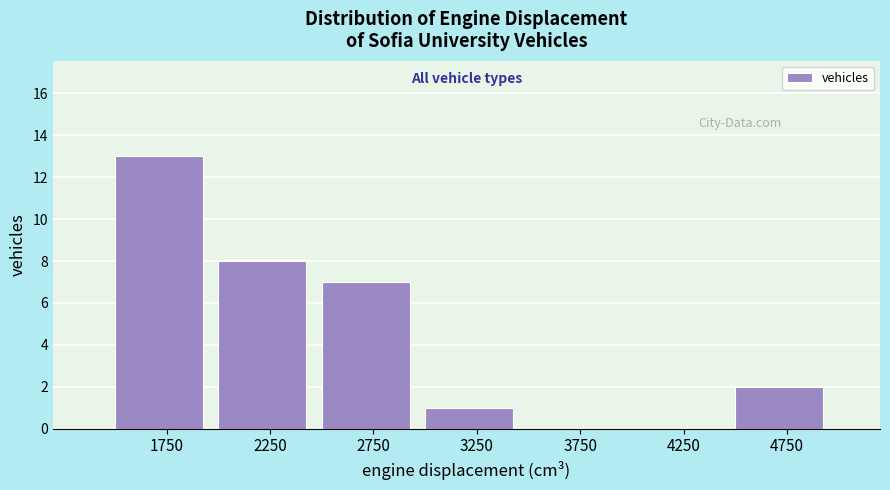

What is the height of the bar covering 2000 to 2500 on the x-axis? The values are not printed on the chart, so give them approximately, as read against the axis.

8